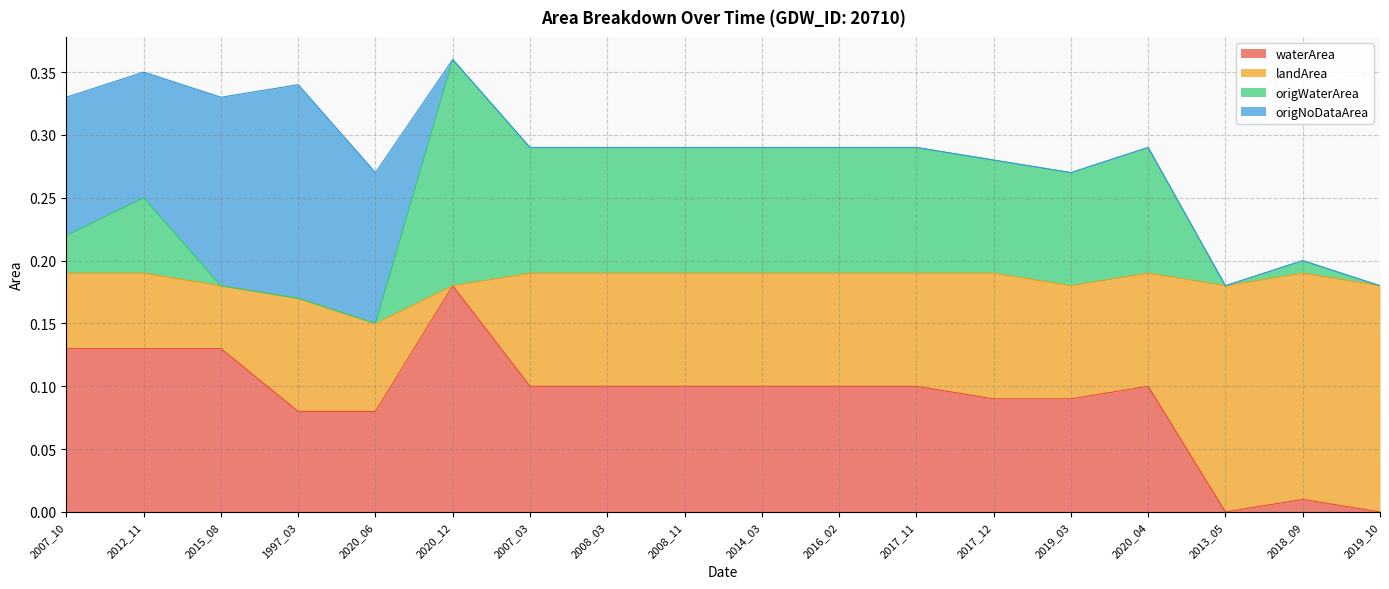

Rank the categories by waterArea value from lowest to highest.

2013_05, 2019_10, 2018_09, 1997_03, 2020_06, 2017_12, 2019_03, 2007_03, 2008_03, 2008_11, 2014_03, 2016_02, 2017_11, 2020_04, 2007_10, 2012_11, 2015_08, 2020_12